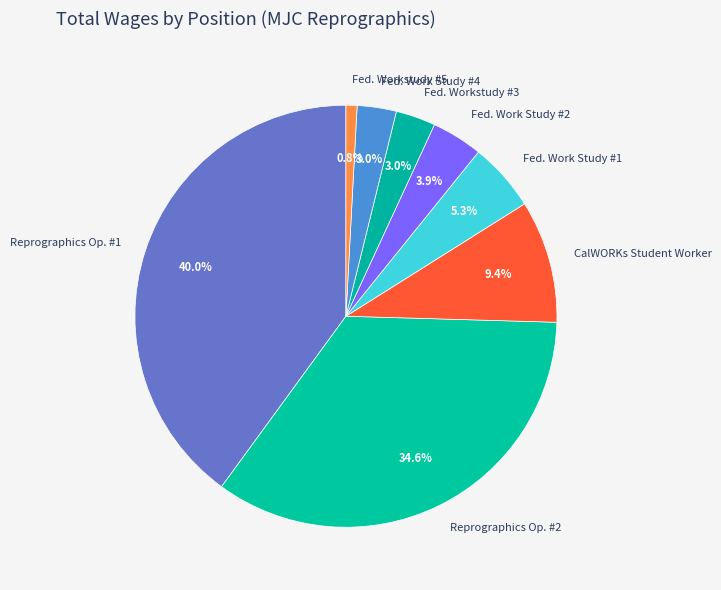

Does Fed. Work Study #1 account for over 50% of the chart?

No